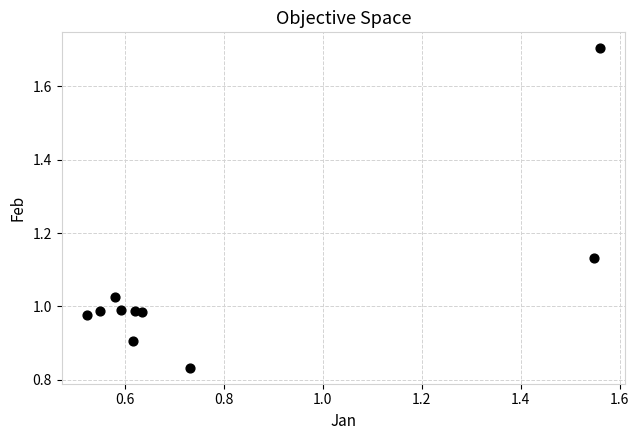

What is the range of Y values (max minus min)?

0.9